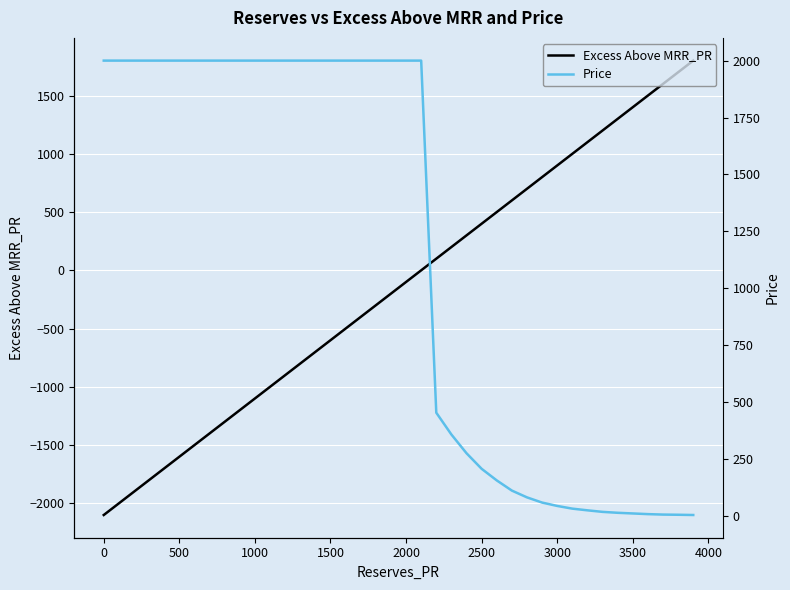

What is the maximum value shown in the chart?

2000.0